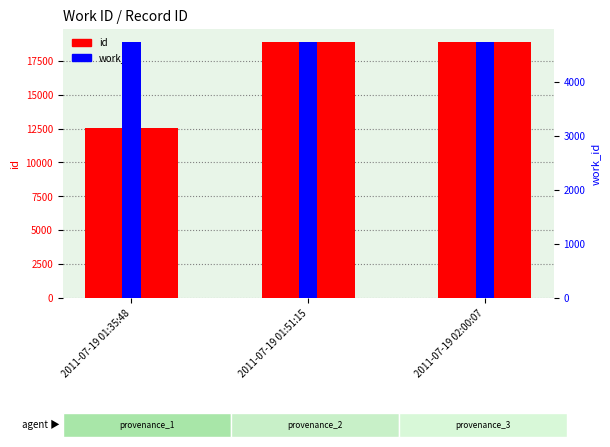

What is the label of the 1st bar from the left?

2011-07-19 01:35:48